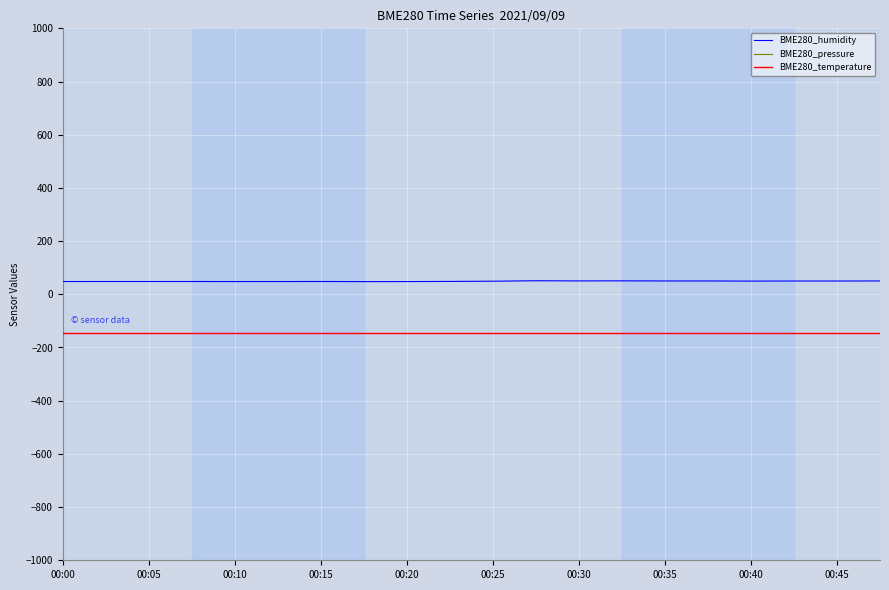

The value of BME280_temperature at 00:10 is -57.6. True or false?

False